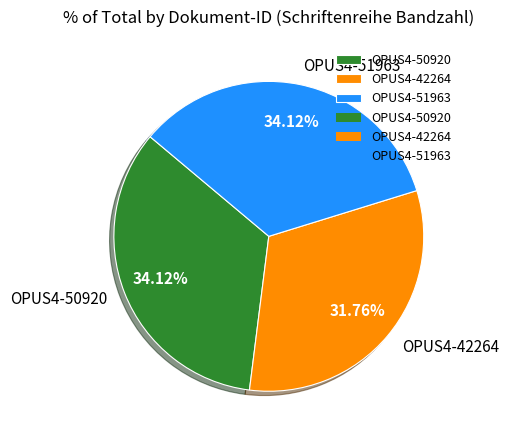

Does any single category account for the majority?

No